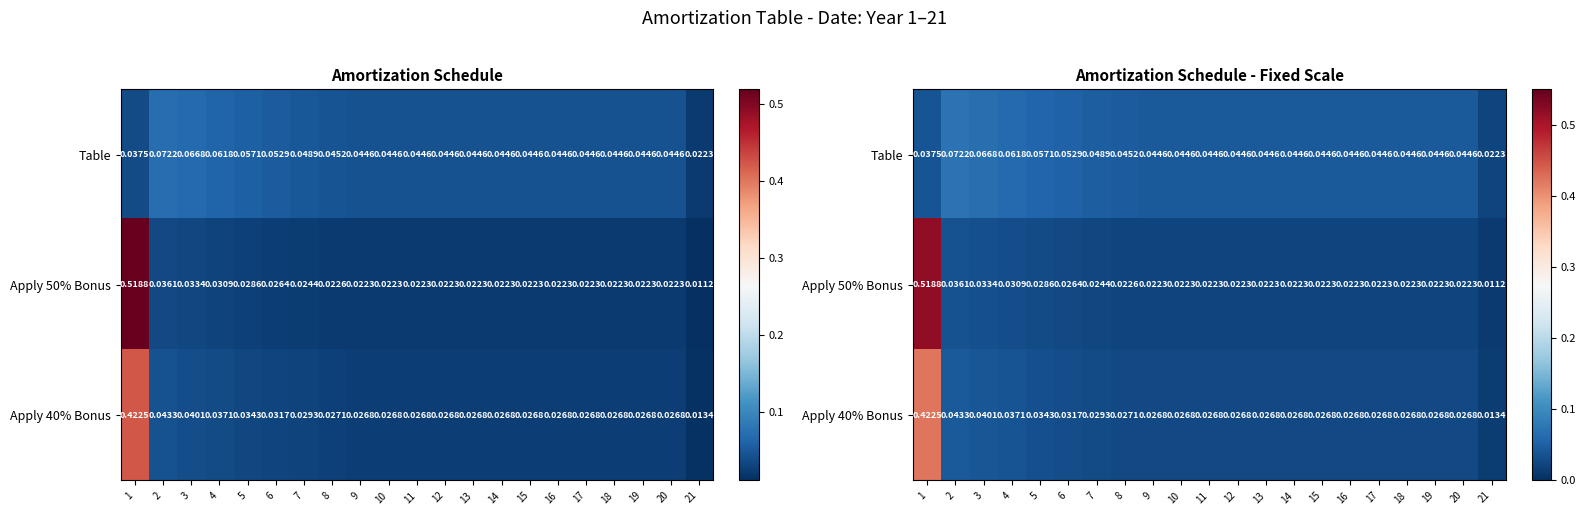

Which category has the highest value in the Apply 40% Bonus series?

1